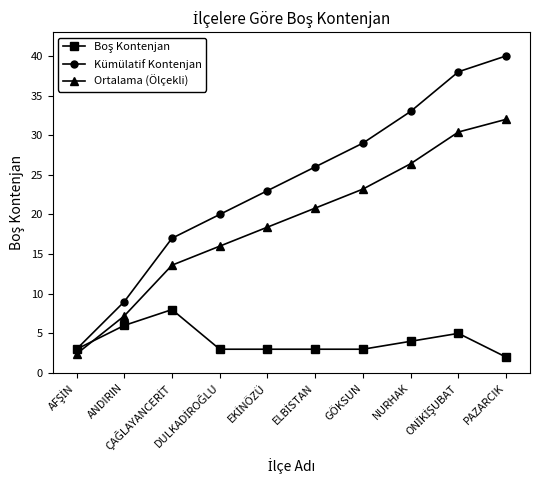

Which series has the largest range (max minus min)?

Kümülatif Kontenjan